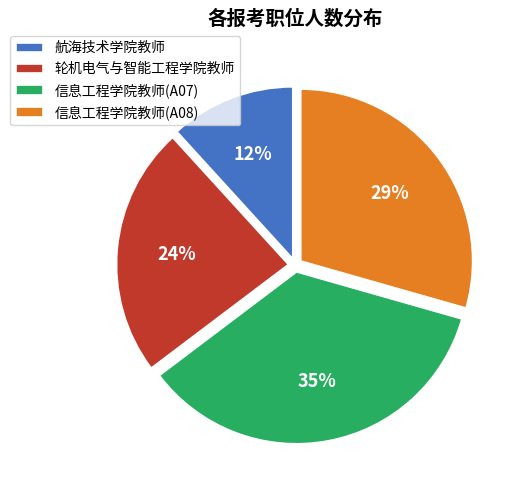

Is it true that 信息工程学院教师(A07) is 35% of the pie?

True